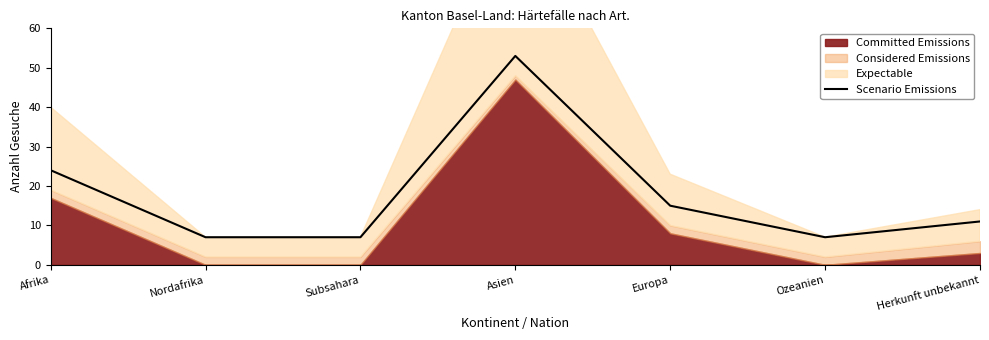

How many interior local peaks (higher than both neighbors) does the data have?

1